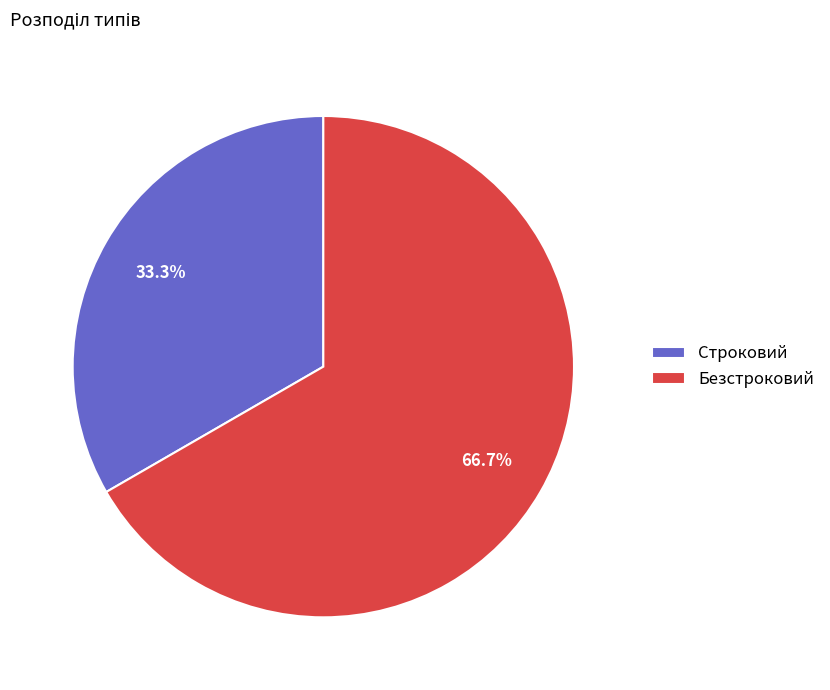

What is the largest slice in the pie chart?

Безстроковий